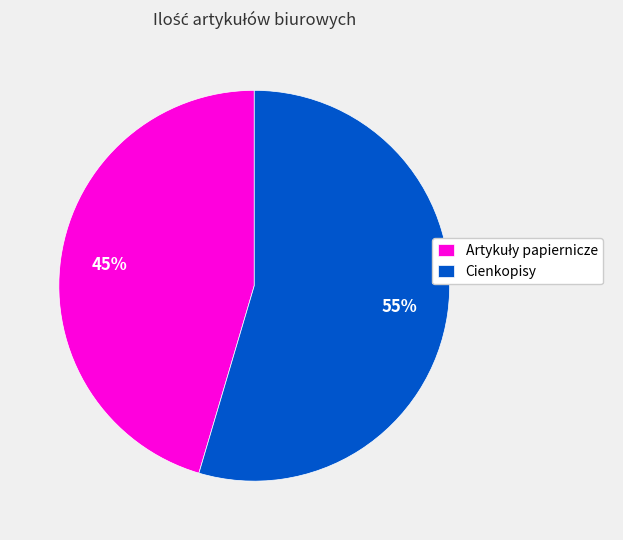

To the nearest percent, what is the average slice percentage?

50%